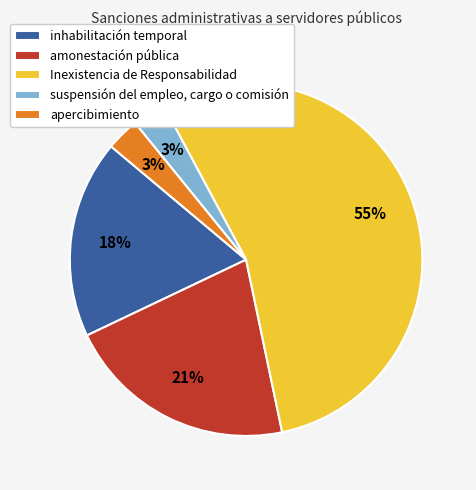

Approximately how many times larger is the value at suspensión del empleo, cargo o comisión compared to apercibimiento?

1.0